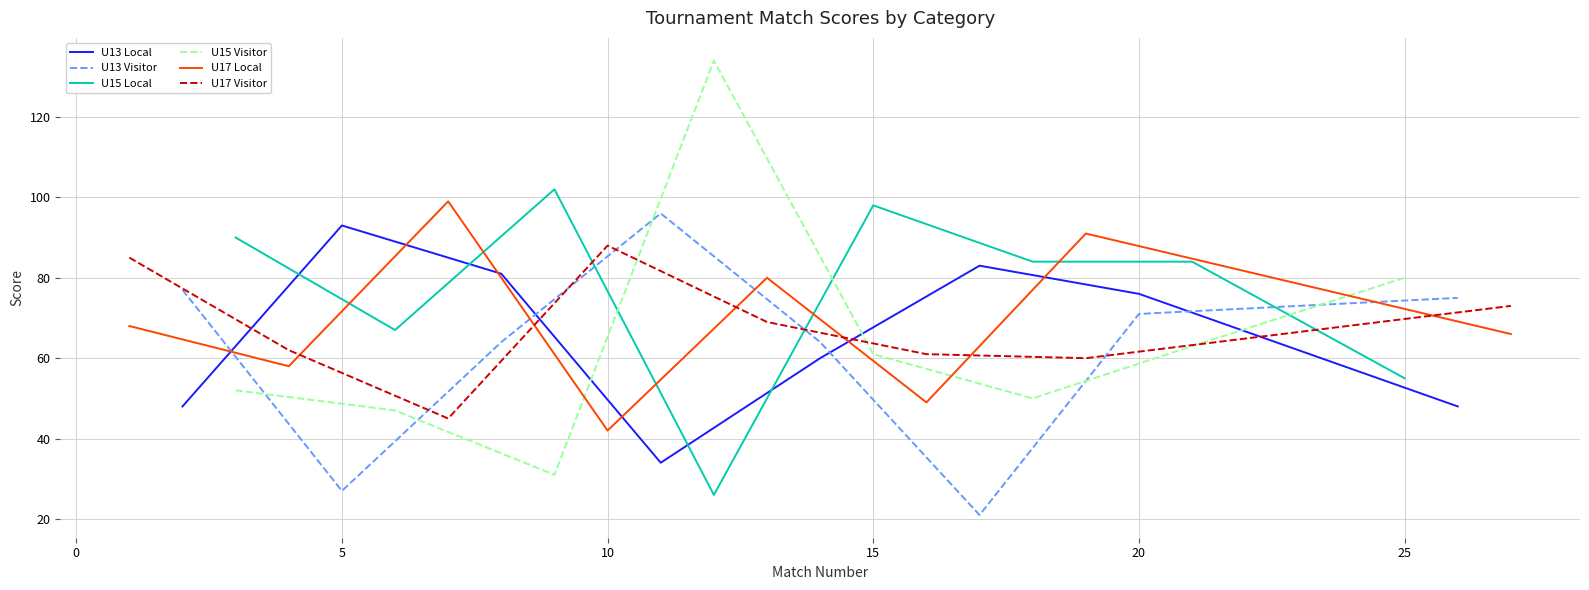

How many intersections are there between U13 Visitor and U13 Local?

4